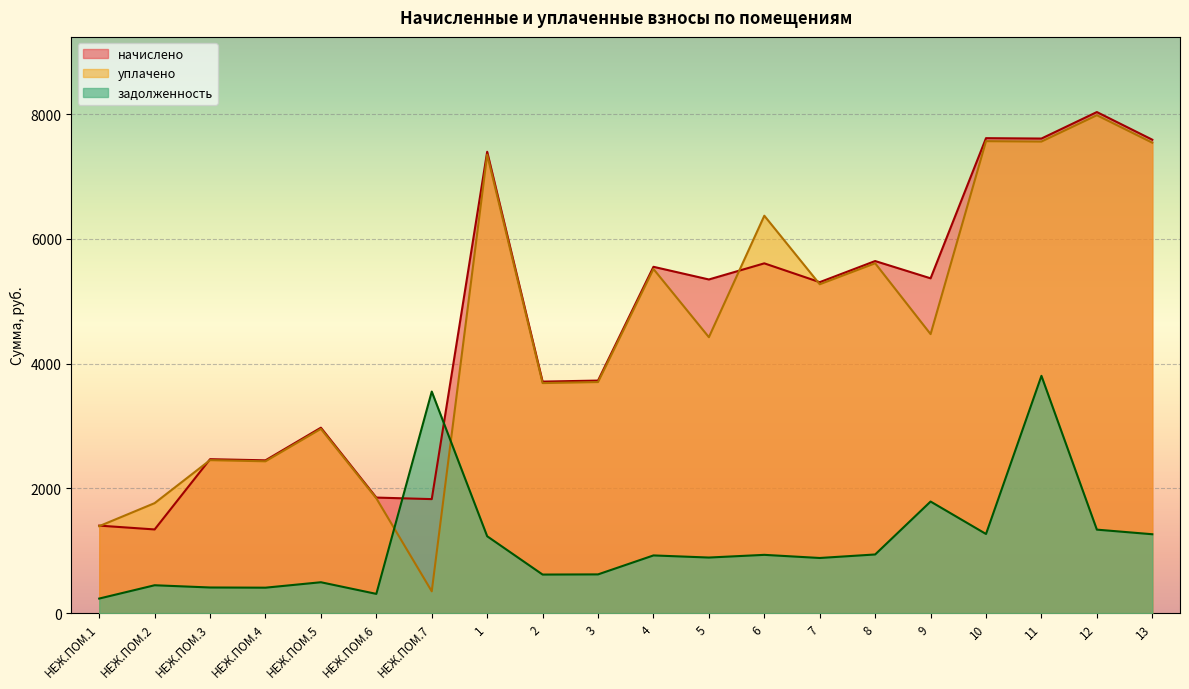

Reading left to right, extract all data points from this chart.

задолженность: НЕЖ.ПОМ.1=233.9	НЕЖ.ПОМ.2=447.3	НЕЖ.ПОМ.3=411.4	НЕЖ.ПОМ.4=408.4	НЕЖ.ПОМ.5=495.6	НЕЖ.ПОМ.6=308.8	НЕЖ.ПОМ.7=3552.4	1=1232.8	2=618.7	3=621.5	4=925.5	5=891.6	6=934.7	7=884.4	8=940.8	9=1789.3	10=1269.2	11=3804.4	12=1338.9	13=1265.1
начислено: НЕЖ.ПОМ.1=1403.6	НЕЖ.ПОМ.2=1342.0	НЕЖ.ПОМ.3=2468.6	НЕЖ.ПОМ.4=2450.1	НЕЖ.ПОМ.5=2973.4	НЕЖ.ПОМ.6=1853.0	НЕЖ.ПОМ.7=1828.3	1=7397.0	2=3712.1	3=3728.7	4=5552.7	5=5349.5	6=5608.1	7=5306.5	8=5645.0	9=5368.0	10=7615.0	11=7608.8	12=8033.6	13=7590.4
уплачено: НЕЖ.ПОМ.1=1394.7	НЕЖ.ПОМ.2=1763.9	НЕЖ.ПОМ.3=2452.9	НЕЖ.ПОМ.4=2434.6	НЕЖ.ПОМ.5=2954.5	НЕЖ.ПОМ.6=1841.2	НЕЖ.ПОМ.7=350.0	1=7350.2	2=3688.6	3=3705.1	4=5517.5	5=4424.1	6=6371.8	7=5272.8	8=5609.3	9=4473.4	10=7566.7	11=7560.6	12=7982.7	13=7542.3